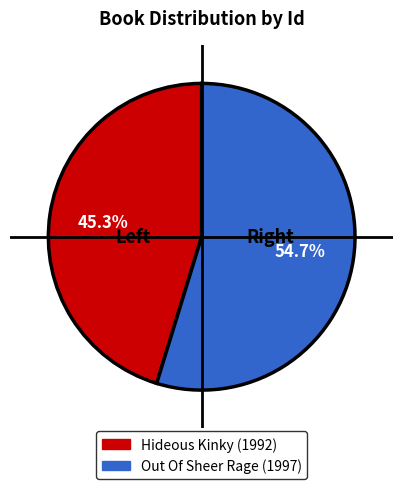

Rank the categories by value from highest to lowest.

Out Of Sheer Rage (1997), Hideous Kinky (1992)